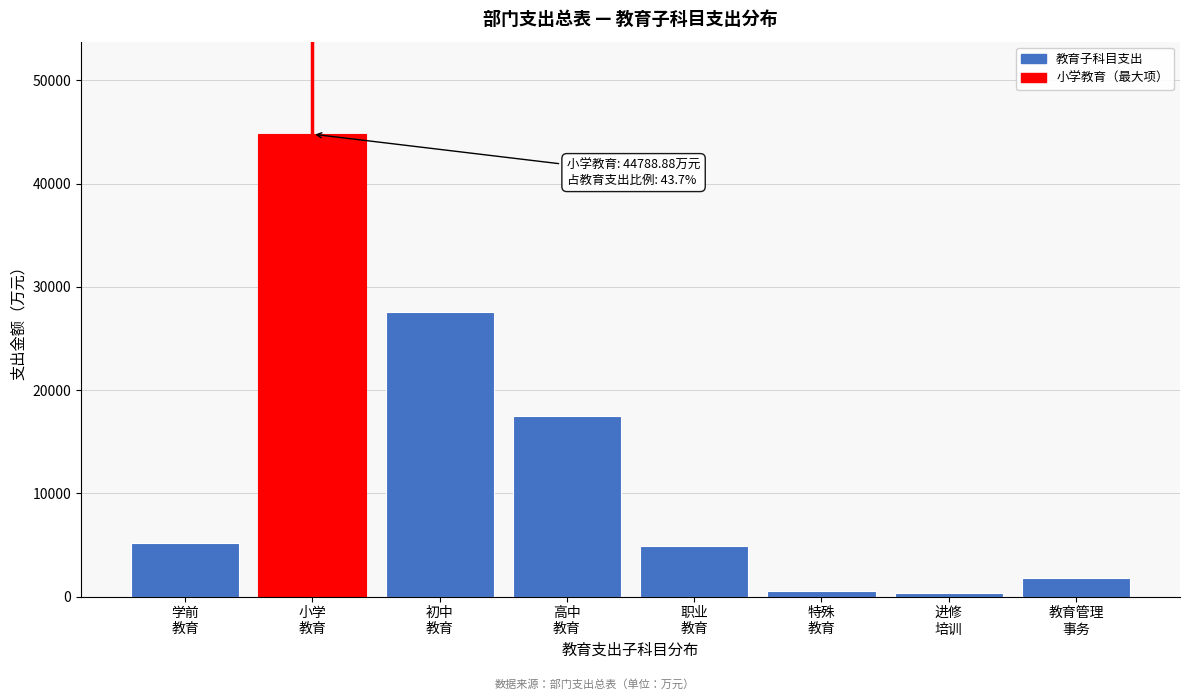

What is the maximum value shown in the chart?

44788.9